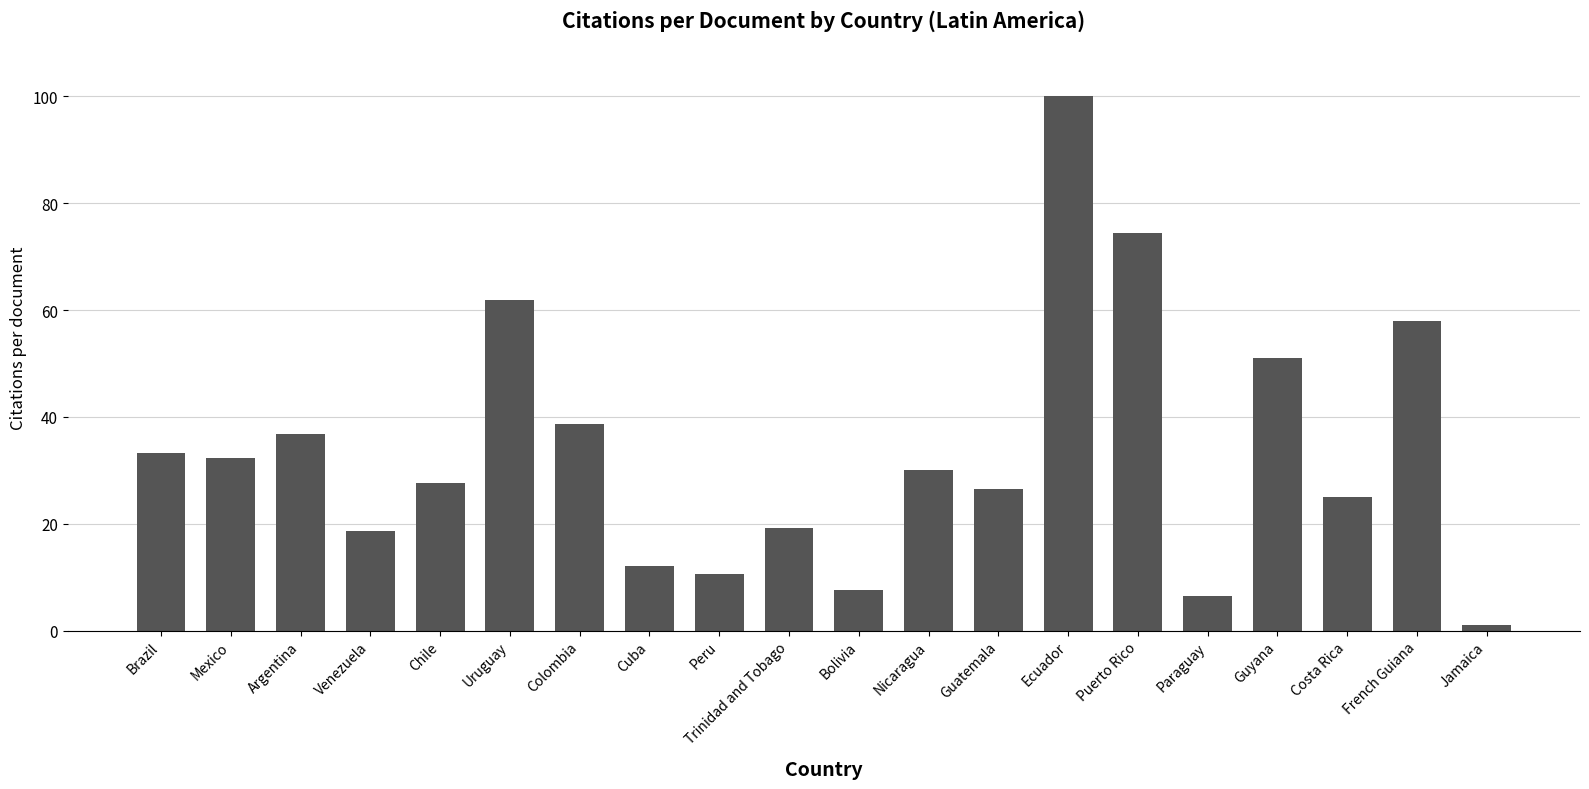

How many categories are shown in the chart?

20